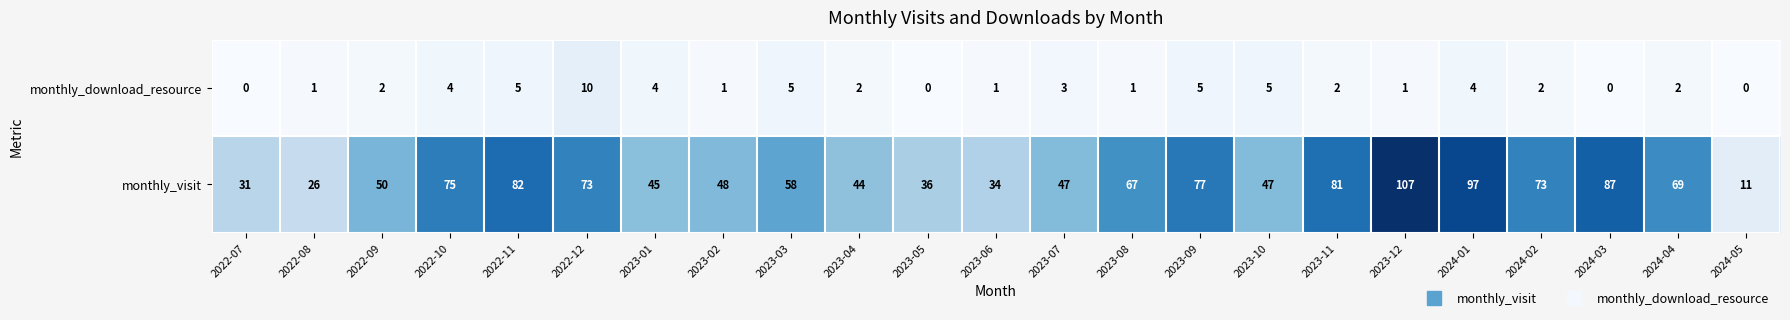

What is the total value across all series at 2023-04?

46